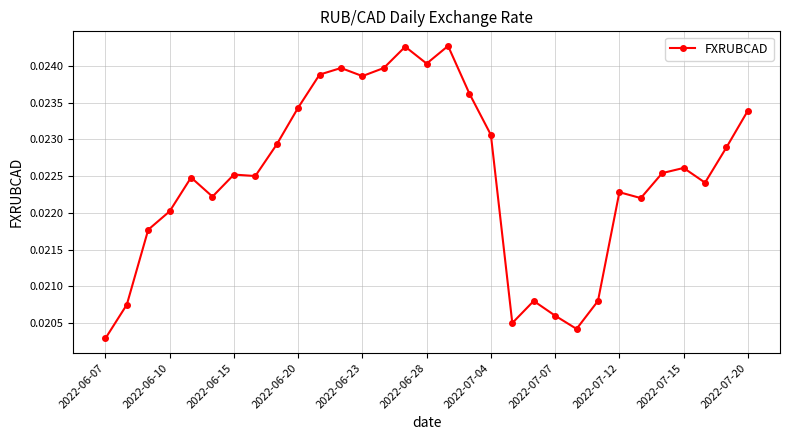

True or false: there are more than 2 points higher than both neighbors.

True